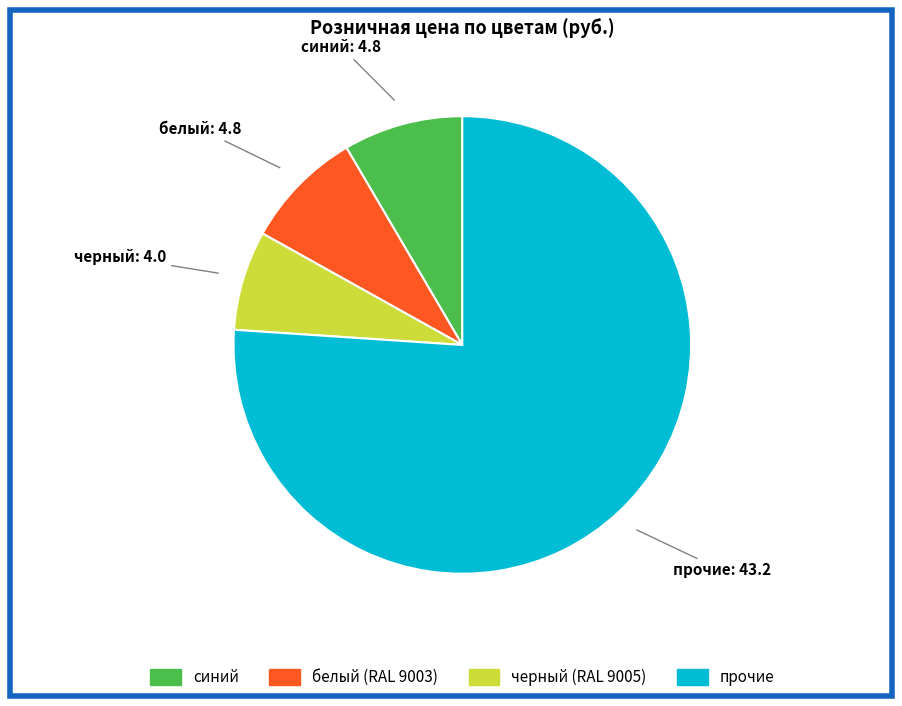

Is there any slice that represents more than half of the pie?

Yes